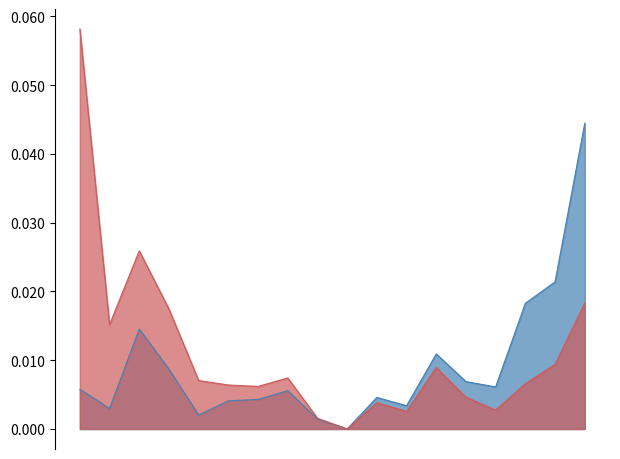

At which category is the sum across all series the highest?

黄金